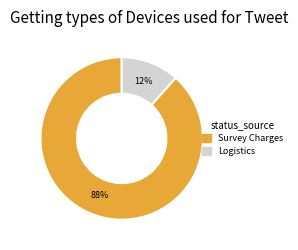

To the nearest percent, what is the average slice percentage?

50%